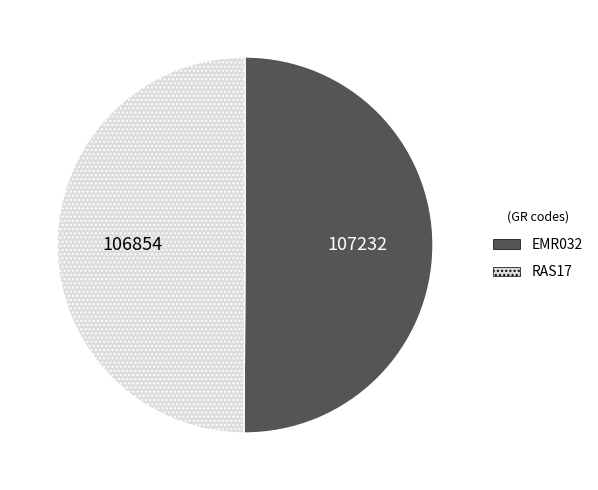

Is it true that RAS17 is 40% of the pie?

False